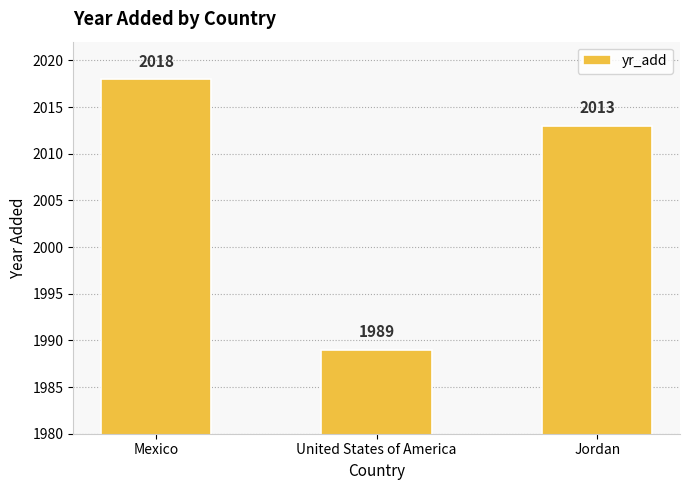

How many values are between 1989 and 2018?

3